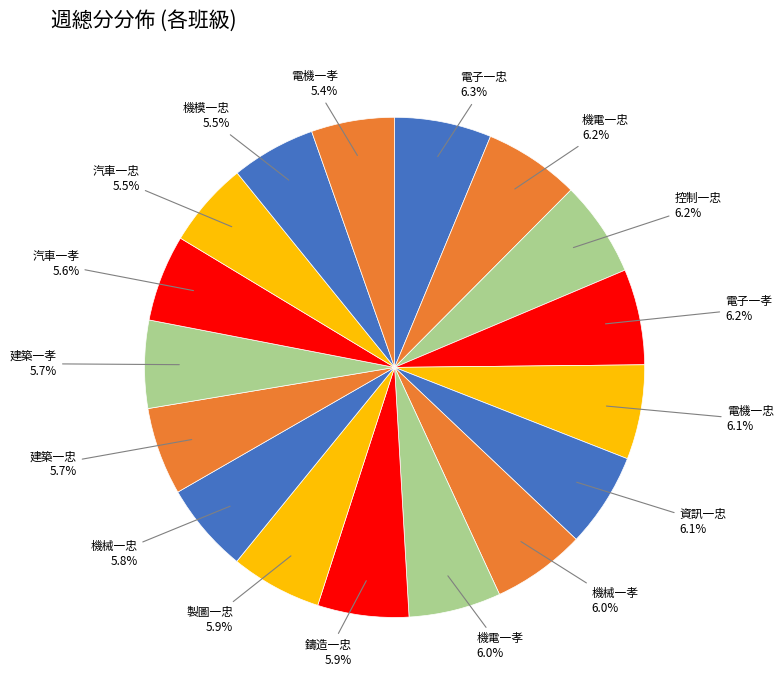

How many segments does this pie chart have?

17